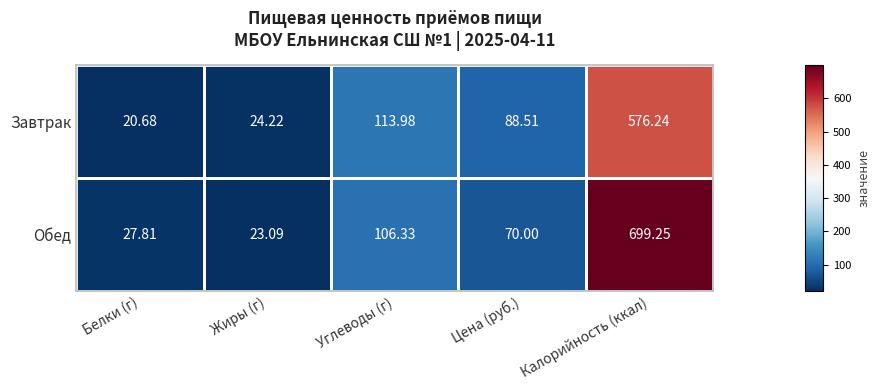

Where is Завтрак nearest to the value 298?

Углеводы (г)